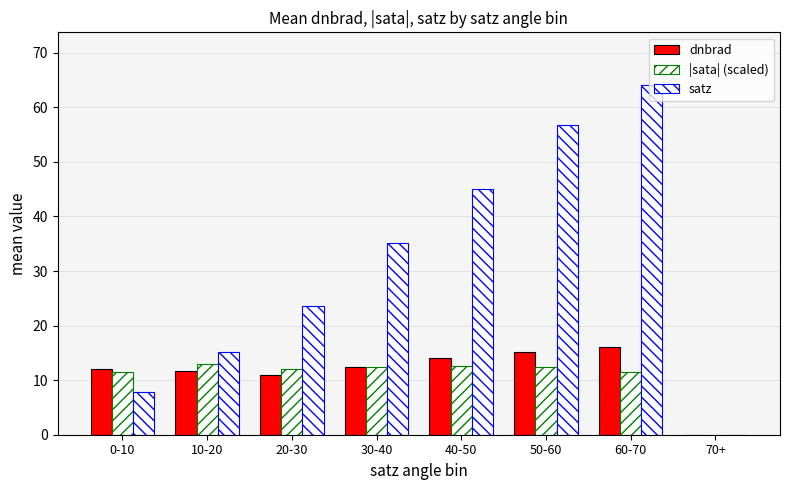

What is the greatest value displayed?

64.1